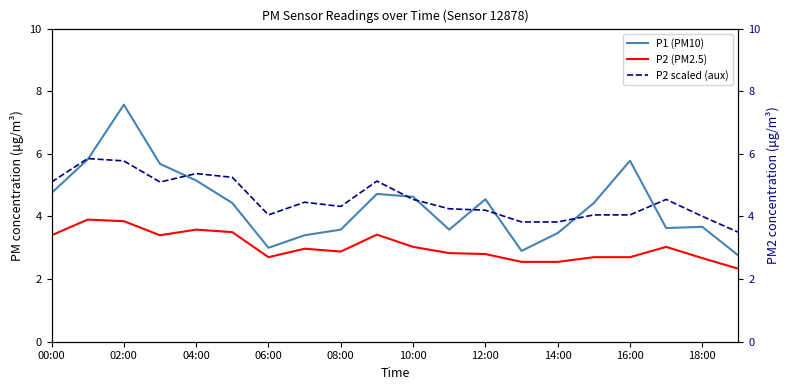

What is the approximate value of P2 (PM2.5) at 10:00?

3.0